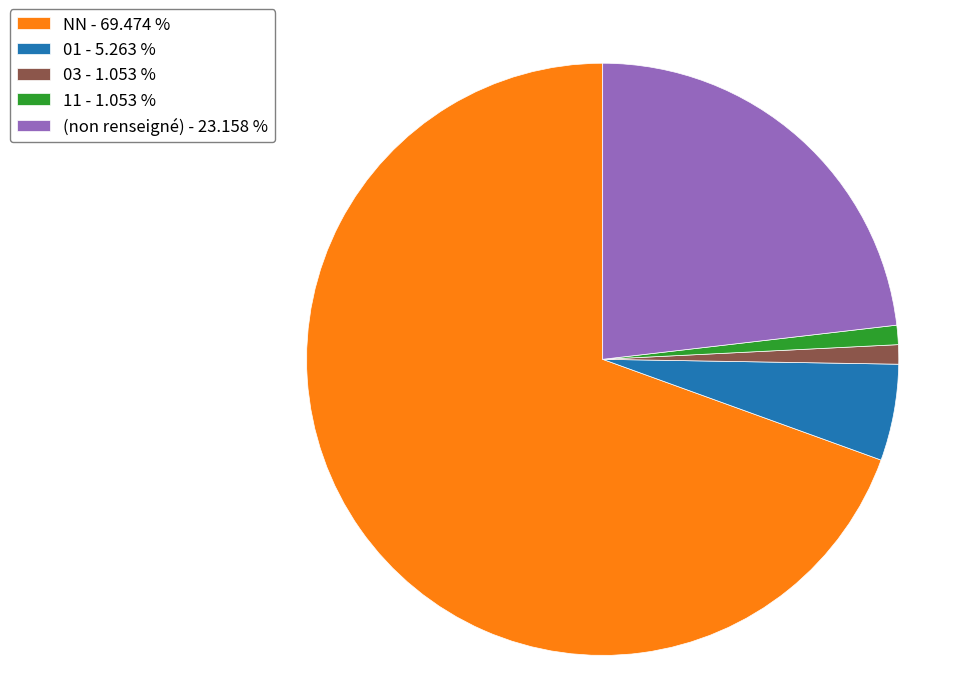

Is the sum of 03 - 1.053 % and 01 - 5.263 % greater than half?

No